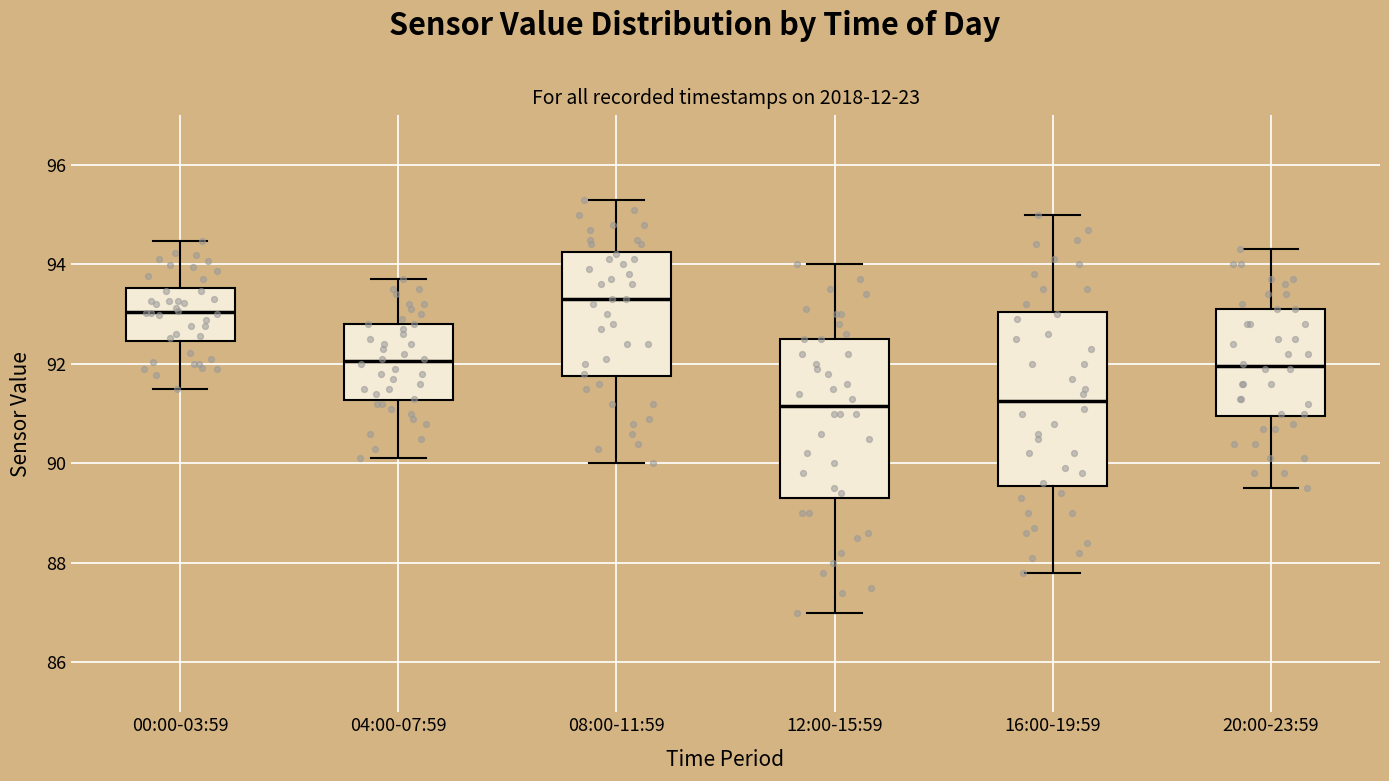

Where is the lower edge of the box for 08:00-11:59 on the y-axis? The values are not printed on the chart, so give them approximately, as read against the axis.

91.8